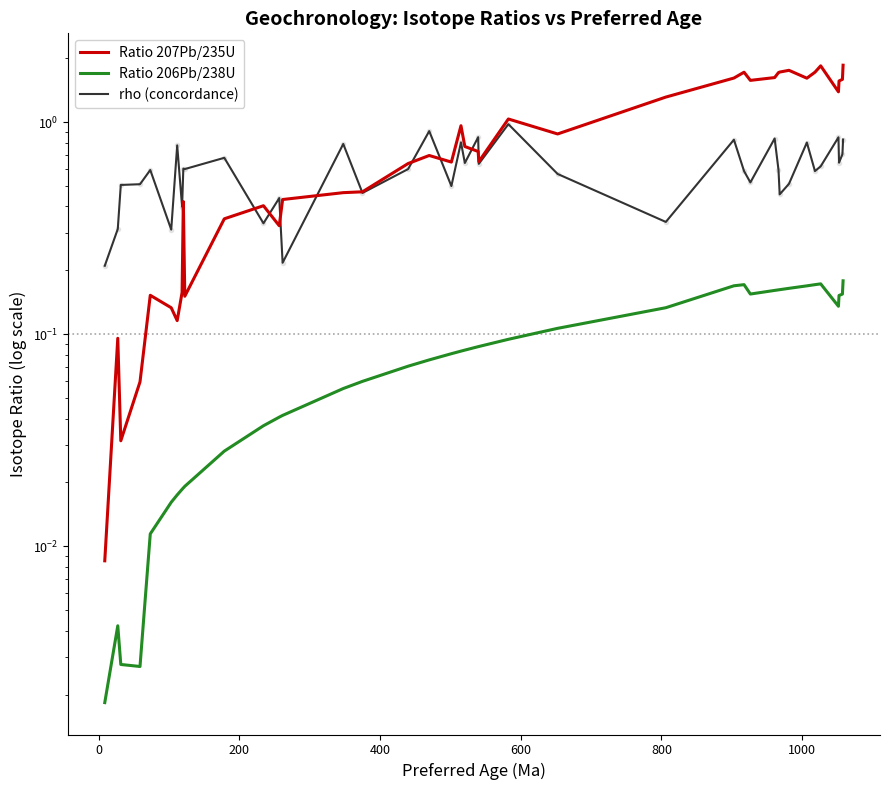

True or false: Ratio 207Pb/235U and Ratio 206Pb/238U intersect in this chart.

False